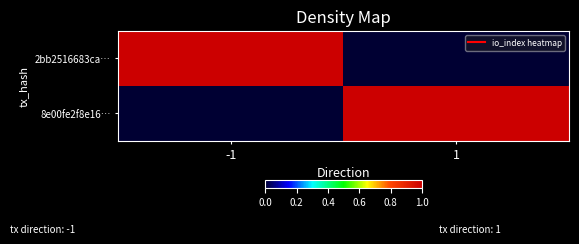

At which category is the sum across all series the highest?

-1